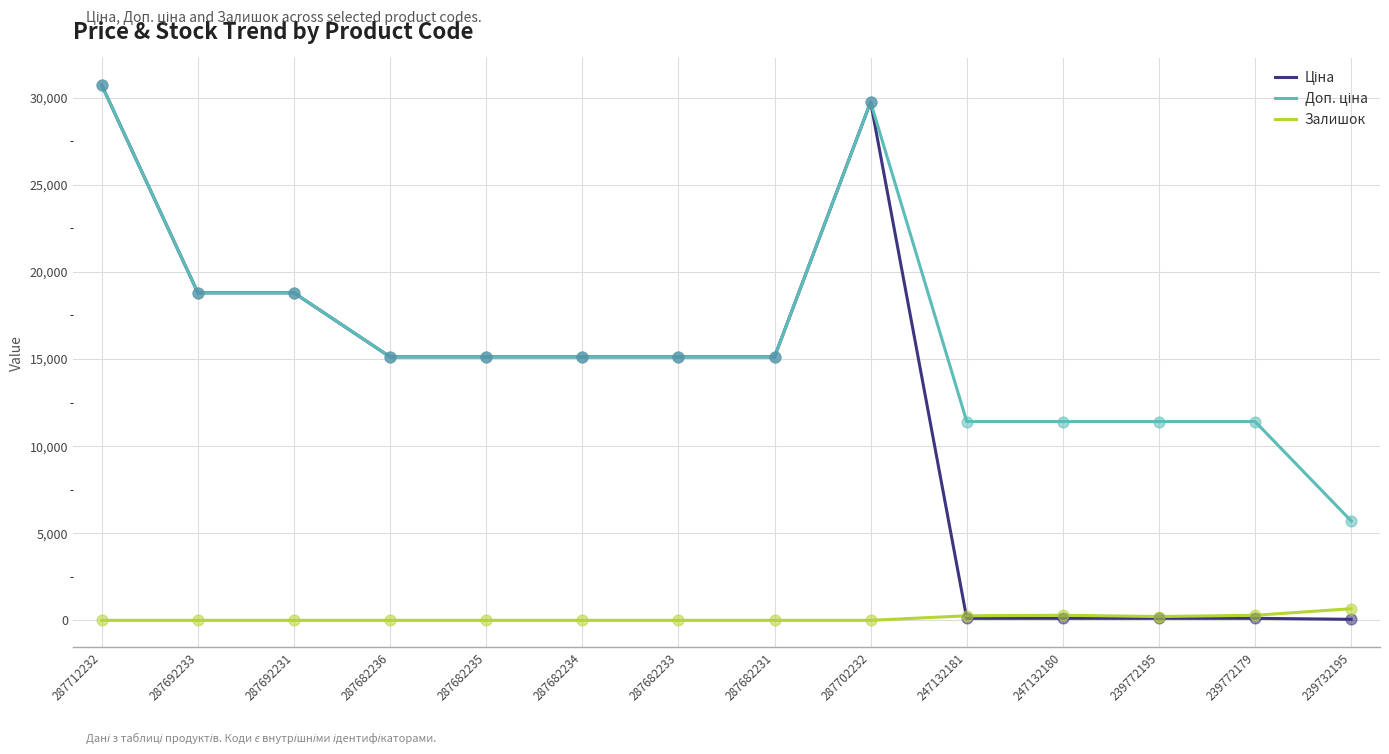

What is the spread (max minus min) of values at 287692233?

18796.8